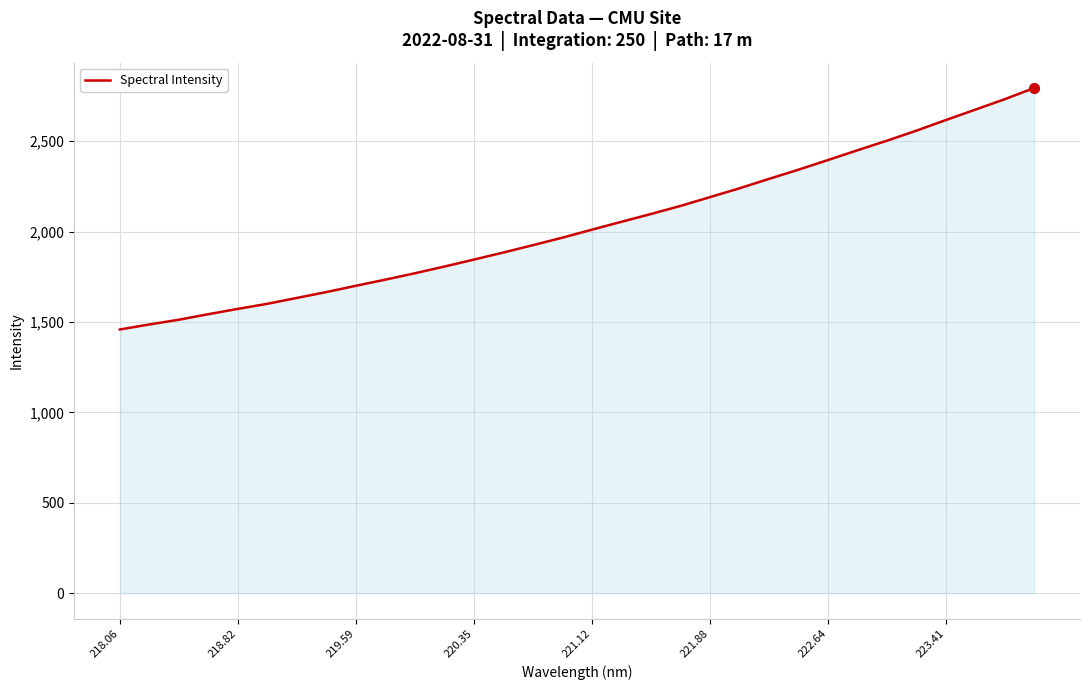

What is the smallest value displayed?

1459.1